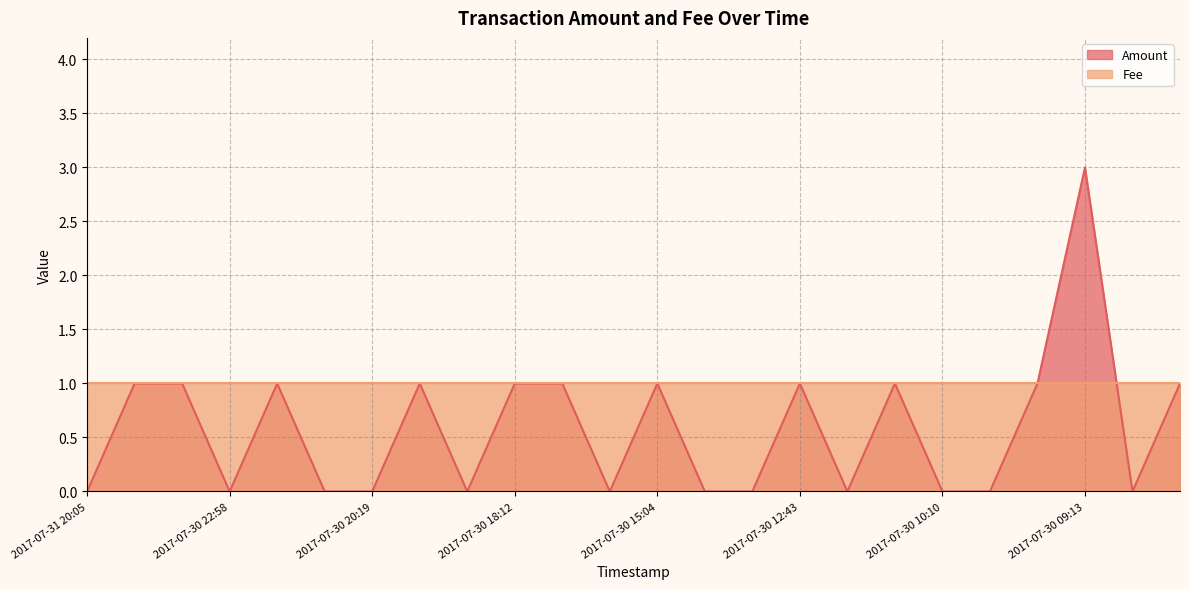

Reading left to right, transcribe all the data shown in this chart.

0	1	1	0	1	0	0	1	0	1	1	0	1	0	0	1	0	1	0	0	1	3	0	1